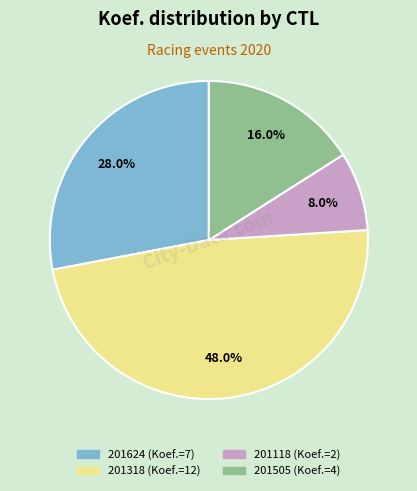

Count the number of slices in the pie.

4